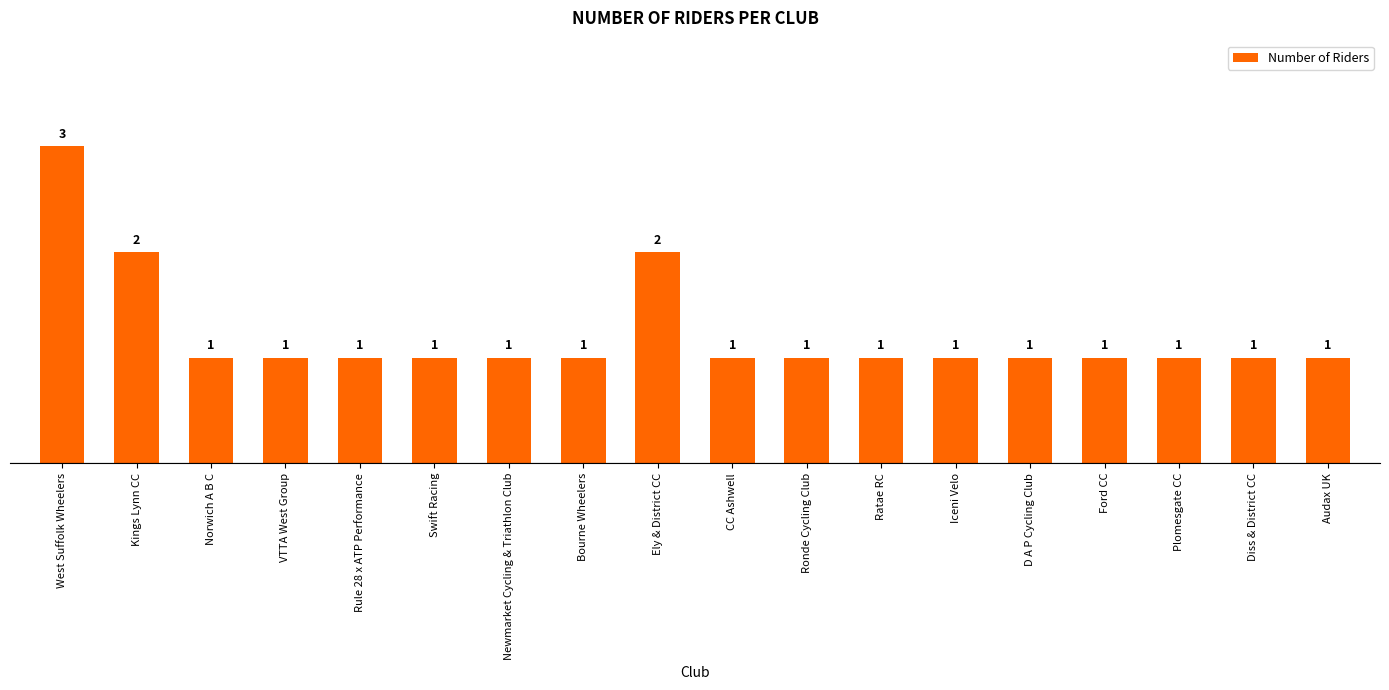

The value at Swift Racing is 1. True or false?

True